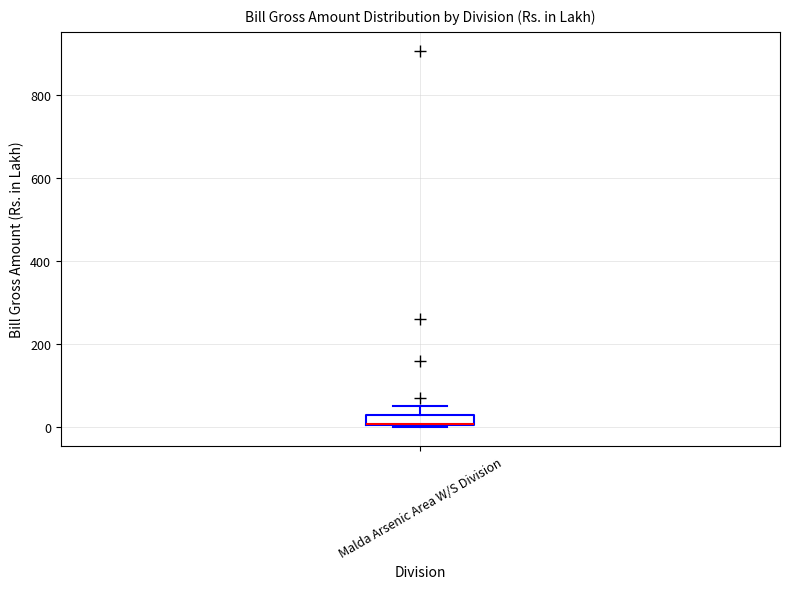

Where is the lower edge of the box for Malda Arsenic Area W/S Division on the y-axis? The values are not printed on the chart, so give them approximately, as read against the axis.

0